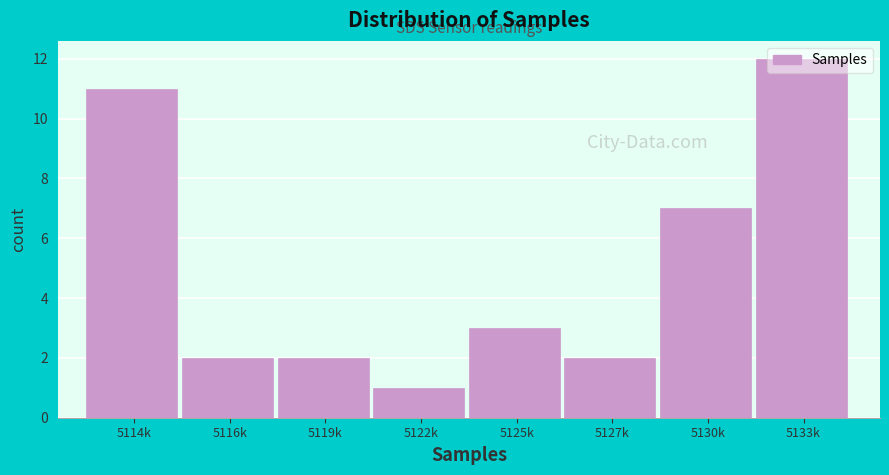

What is the greatest value displayed?

12